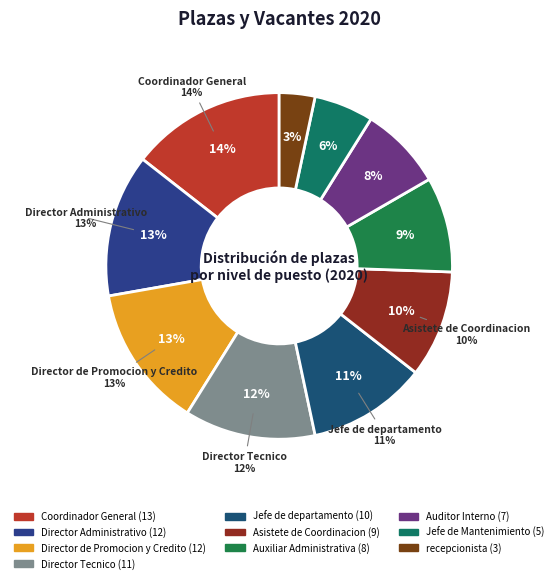

How many slices are in this pie chart?

10